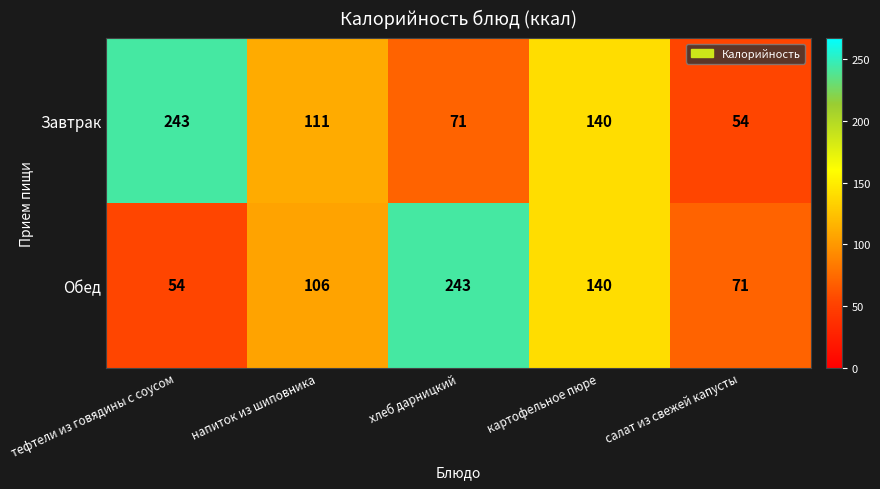

Is it true that Завтрак equals 101 at хлеб дарницкий?

False